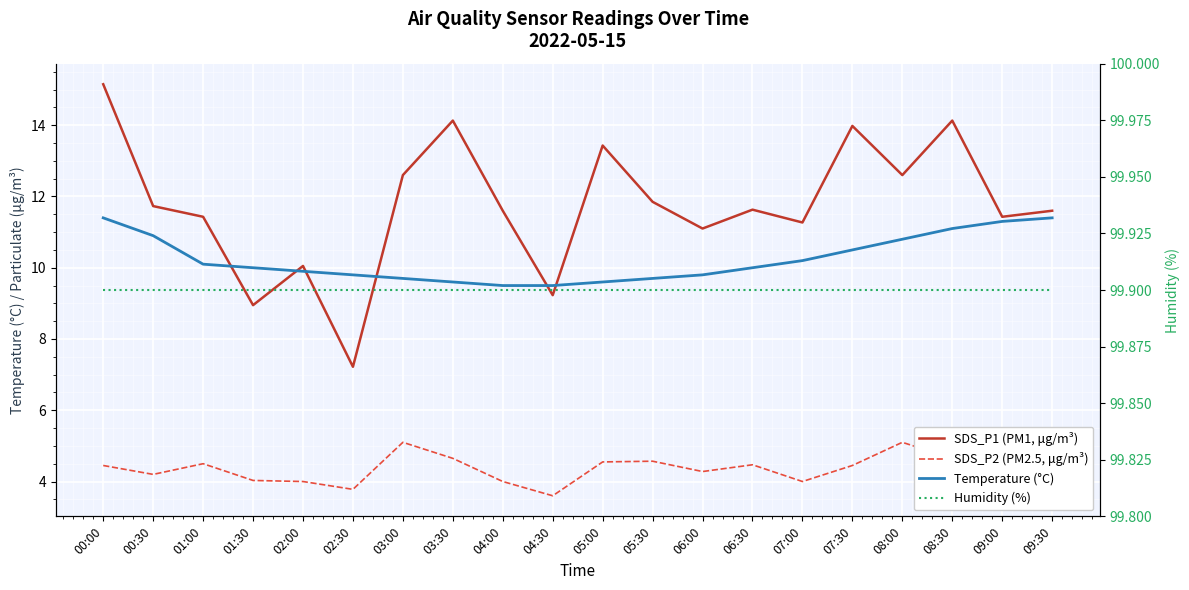

Reading left to right, transcribe all the data shown in this chart.

SDS_P1 (PM1, μg/m³): 15.2	11.7	11.4	8.9	10.1	7.2	12.6	14.1	11.6	9.2	13.4	11.8	11.1	11.6	11.3	14.0	12.6	14.1	11.4	11.6
SDS_P2 (PM2.5, μg/m³): 4.5	4.2	4.5	4.0	4.0	3.8	5.1	4.7	4.0	3.6	4.5	4.6	4.3	4.5	4.0	4.5	5.1	4.7	4.5	4.0
Temperature (°C): 11.4	10.9	10.1	10.0	9.9	9.8	9.7	9.6	9.5	9.5	9.6	9.7	9.8	10.0	10.2	10.5	10.8	11.1	11.3	11.4
Humidity (%): 99.9	99.9	99.9	99.9	99.9	99.9	99.9	99.9	99.9	99.9	99.9	99.9	99.9	99.9	99.9	99.9	99.9	99.9	99.9	99.9